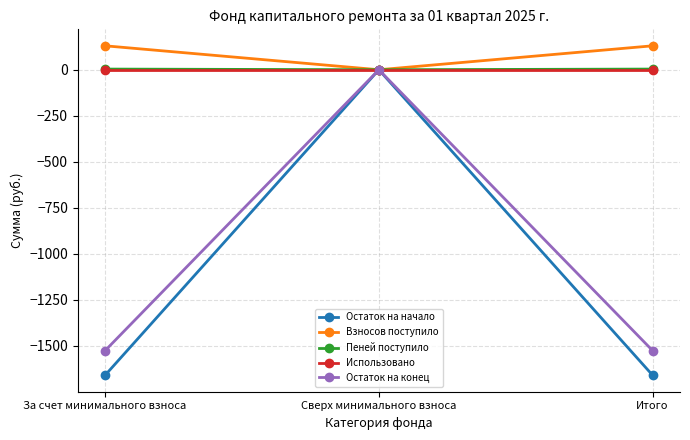

Which series has the largest total across all categories?

Взносов поступило